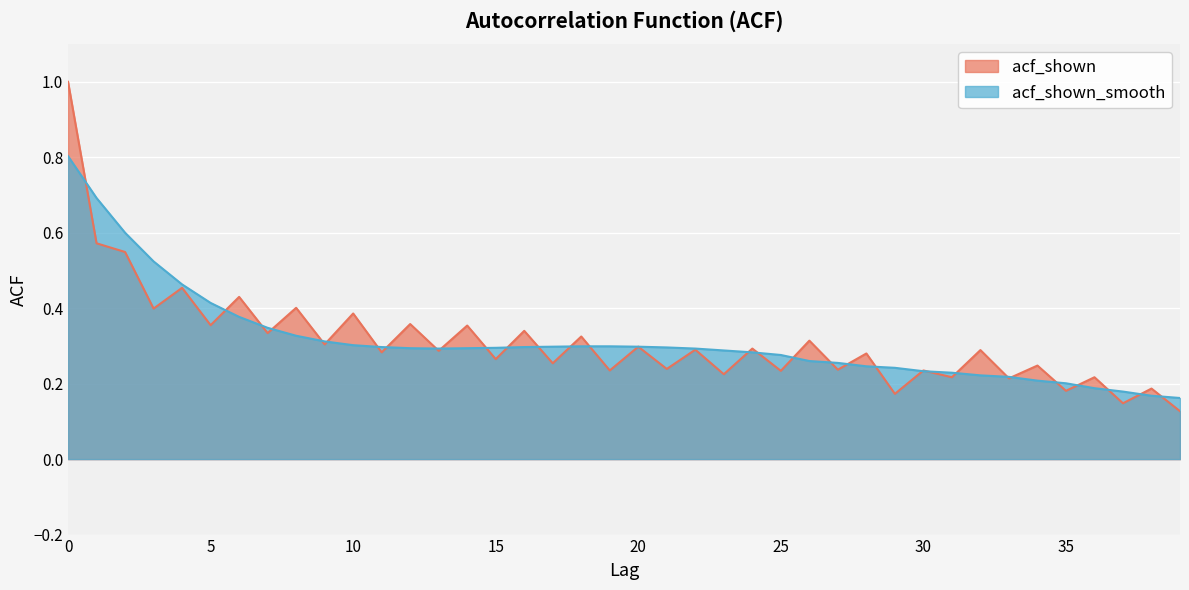

True or false: acf_shown has a value of 0.3 at 17.

True